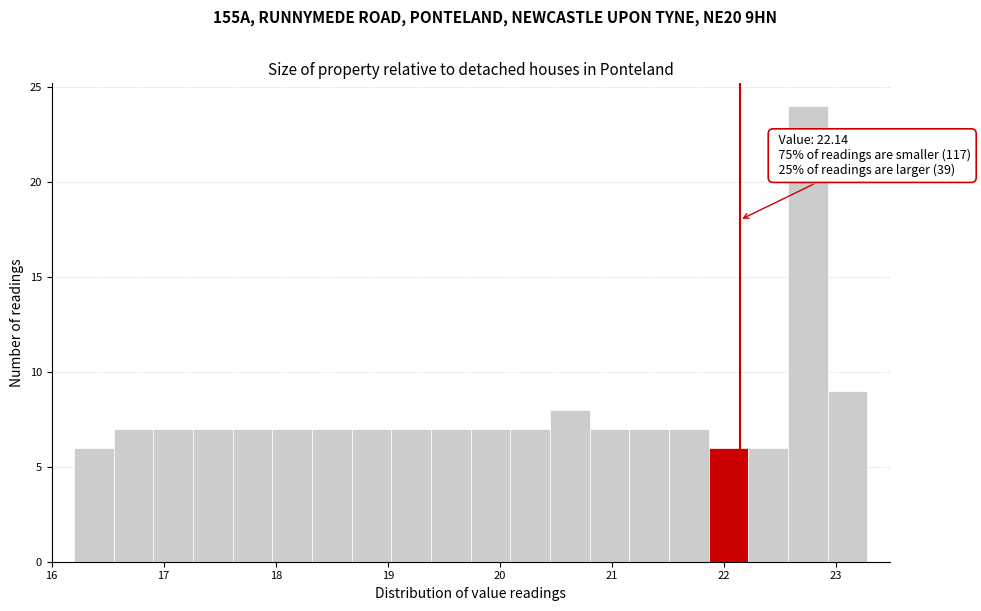

Read against the x-axis, roughly where is the centre of the tallest bar?

22.7